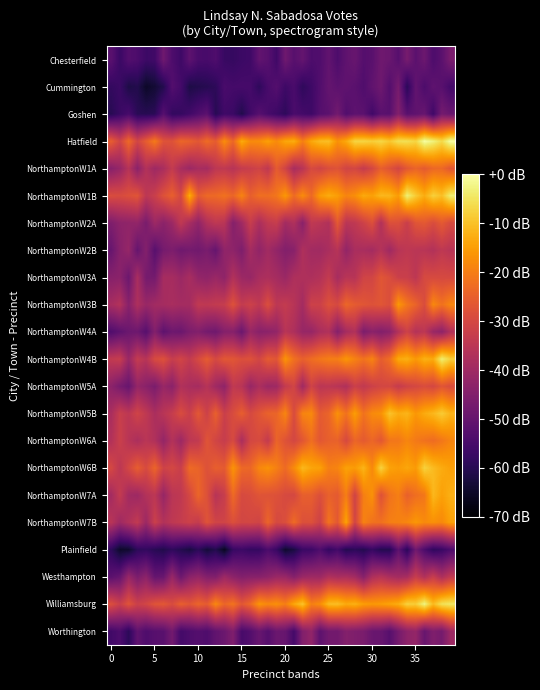

What is the maximum value shown in the chart?

-0.3